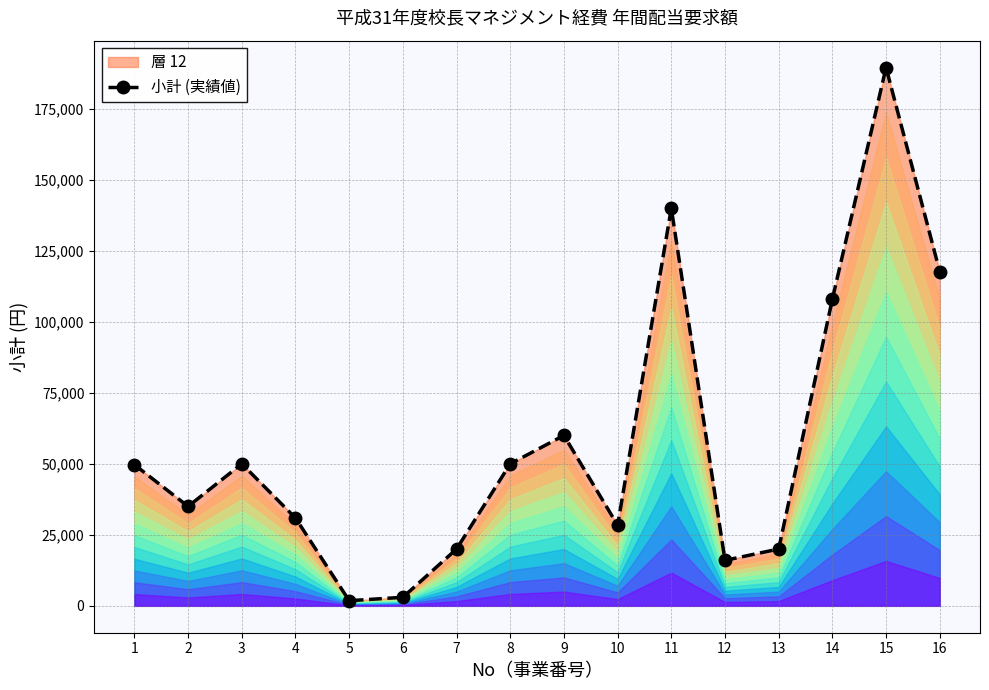

Where does the data first go above 49680?

3